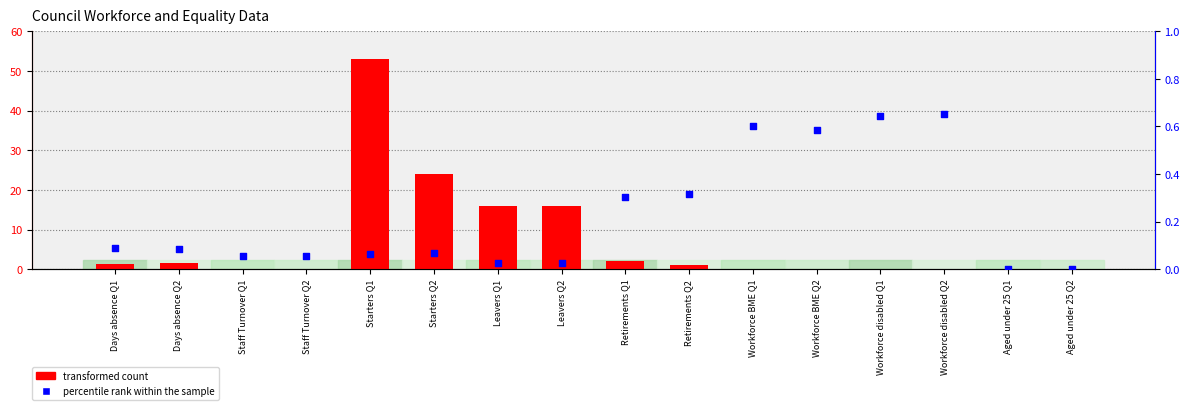

What is the total value across all series at Workforce disabled Q1?

0.6